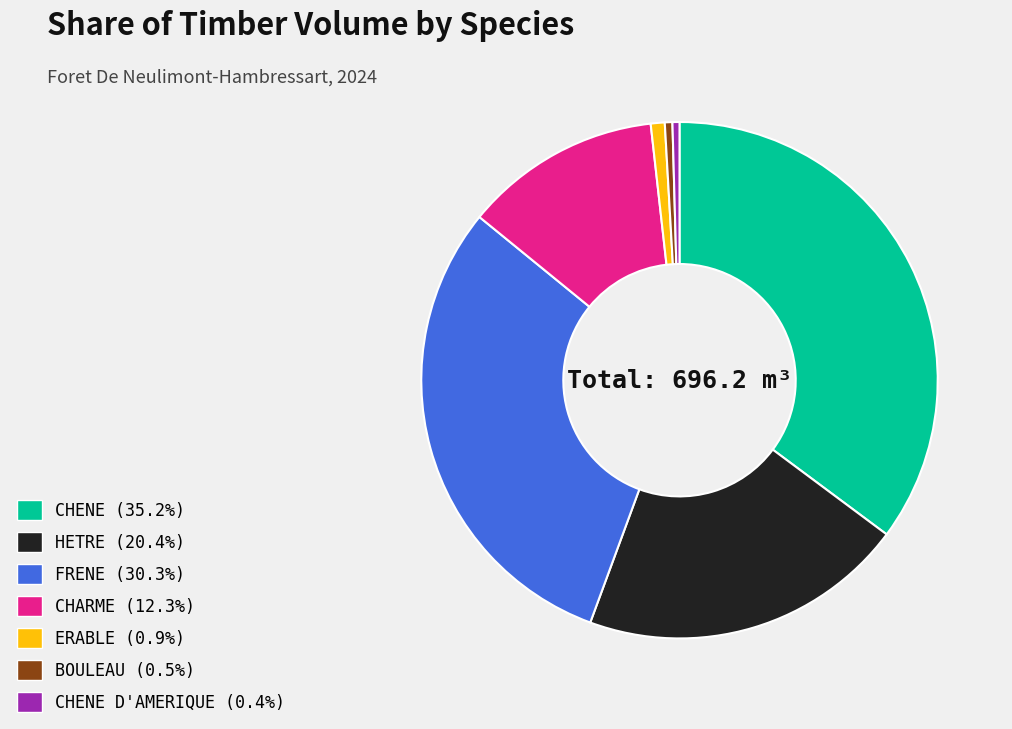

Is there a majority slice in this chart?

No